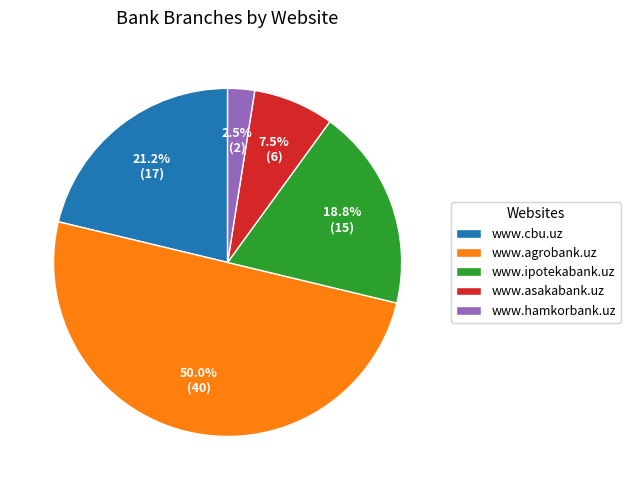

Is www.asakabank.uz the majority of the pie?

No